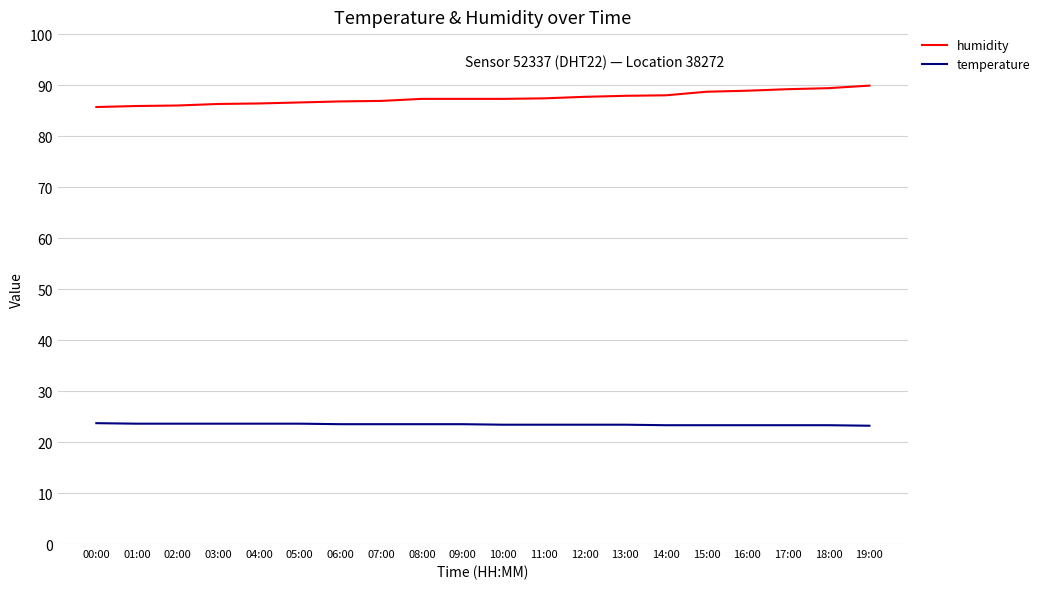

What are all the series names shown in the legend?

humidity, temperature